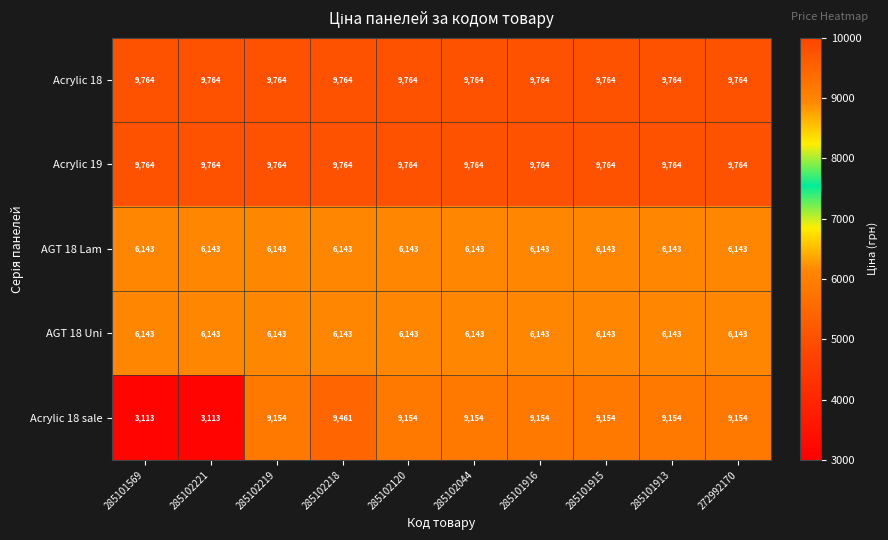

What is the sum of the Acrylic 19 values at 285102219 and 285101913?

19528